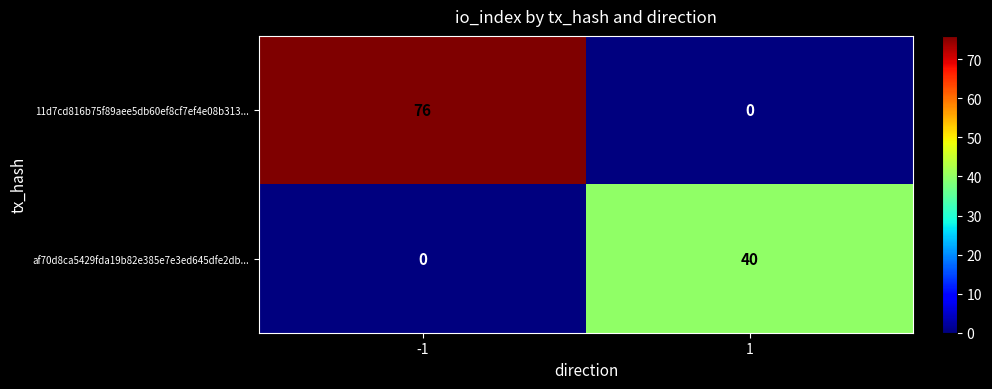

Reading right to left, what are all the values shown in this chart?

11d7cd816b75f89aee5db60ef8cf7ef4e08b313...: 1=0	-1=76
af70d8ca5429fda19b82e385e7e3ed645dfe2db...: 1=40	-1=0